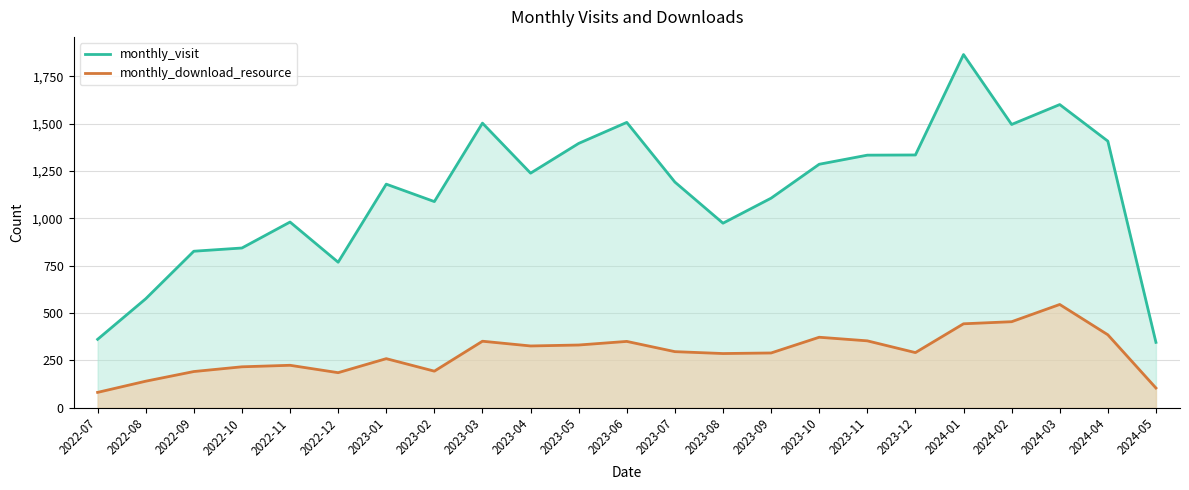

At how many categories does at least one series exceed 1739?

1